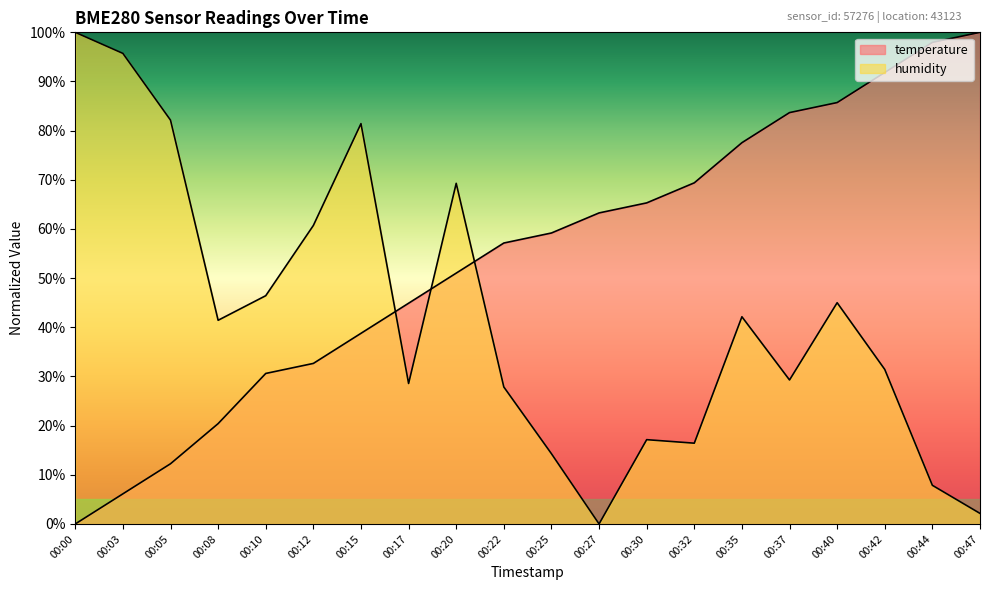

How many data points does each series have?

20